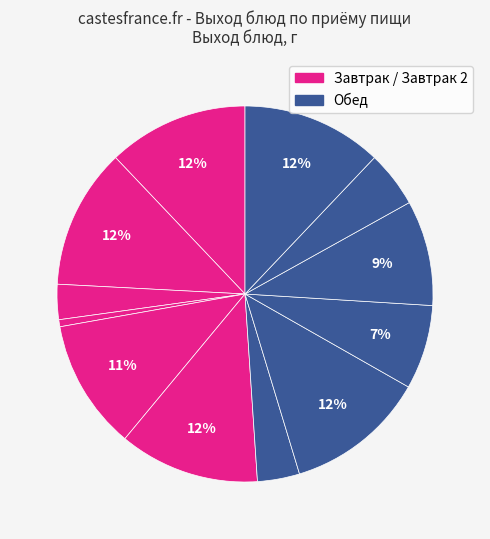

Which slice is the largest?

Запеканка из творога с молочным соусом